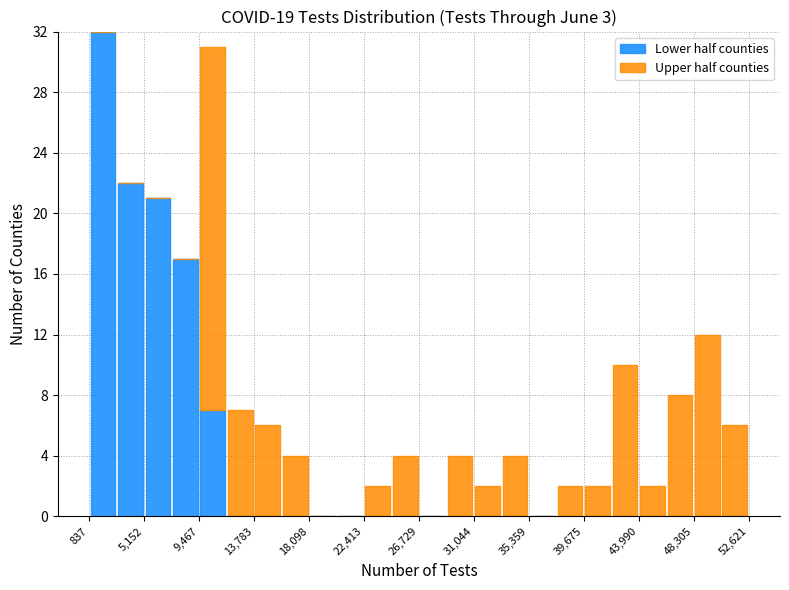

Reading left to right, list every stacked bar in this chart as the range it spans on the x-axis followed by its total height. Neither the bar edges nor the heights are printed on the chart, so give them approximately, as read against the axes.

1000 to 3000: 32
3000 to 5000: 22
5000 to 7500: 21
7500 to 9500: 17
9500 to 11500: 31
11500 to 14000: 7
14000 to 16000: 6
16000 to 18000: 4
18000 to 20500: 0
20500 to 22500: 0
22500 to 24500: 2
24500 to 26500: 4
26500 to 29000: 0
29000 to 31000: 4
31000 to 33000: 2
33000 to 35500: 4
35500 to 37500: 0
37500 to 39500: 2
39500 to 42000: 2
42000 to 44000: 10
44000 to 46000: 2
46000 to 48500: 8
48500 to 50500: 12
50500 to 52500: 6